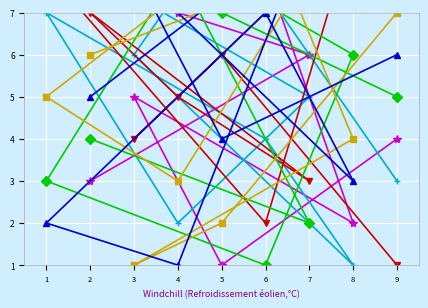

What is the approximate value of col_3 at 8?

3